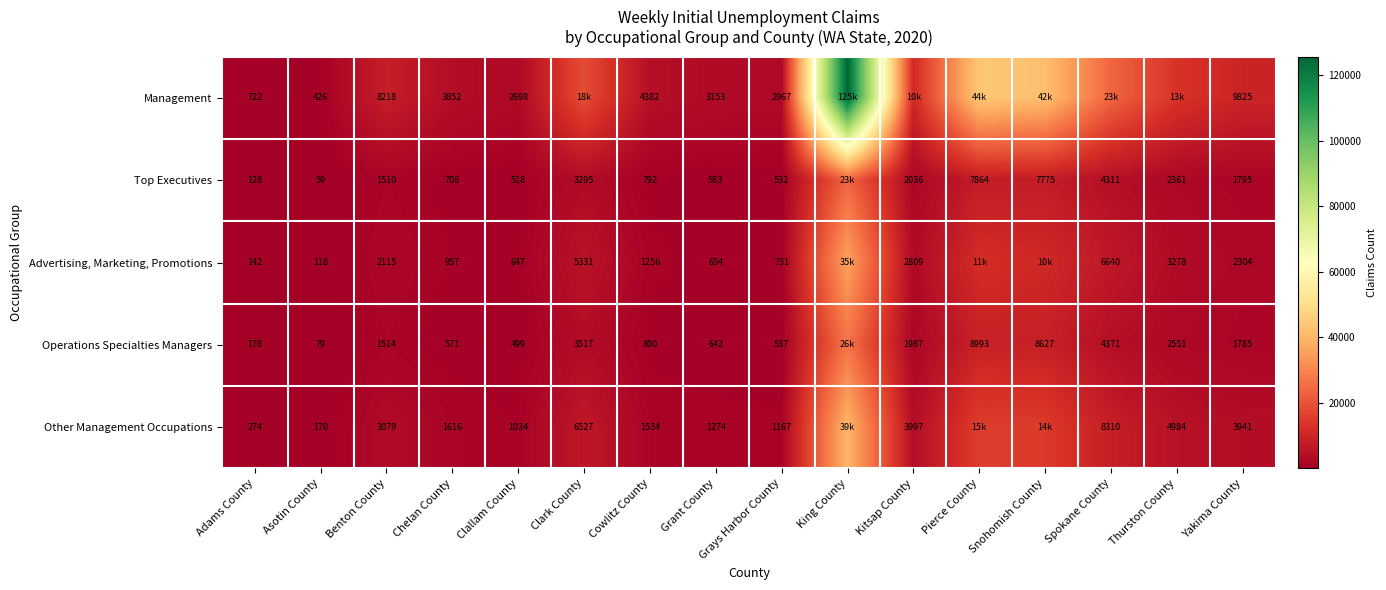

At which category does the chart reach its minimum across all series?

Asotin County